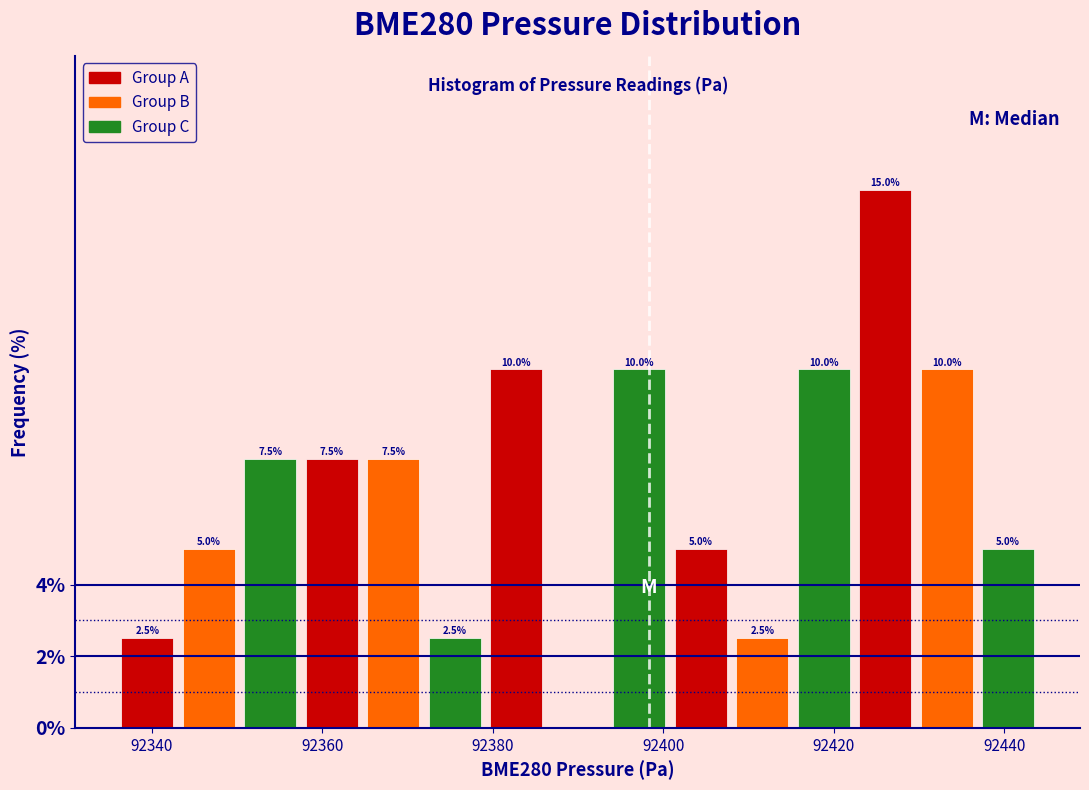

Around what value on the x-axis is the tallest bar? Give the approximate position of its centre, as read against the axis.

92426